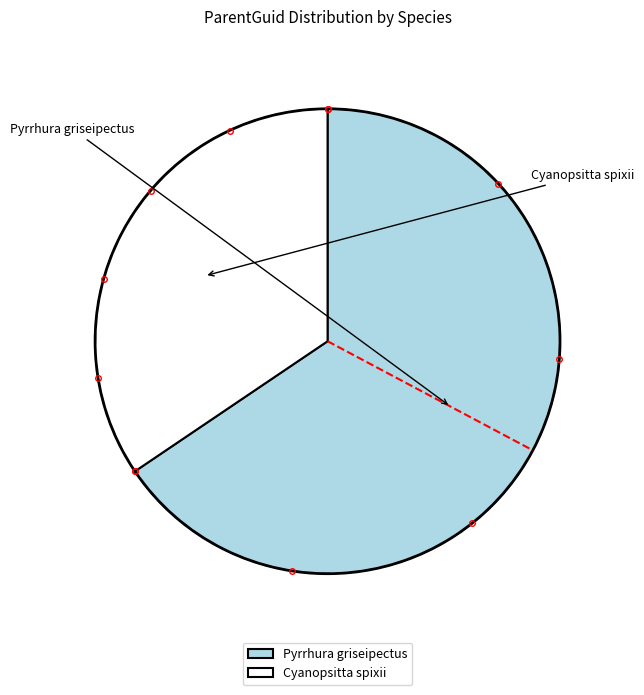

True or false: Cyanopsitta spixii accounts for 34% of the total.

True